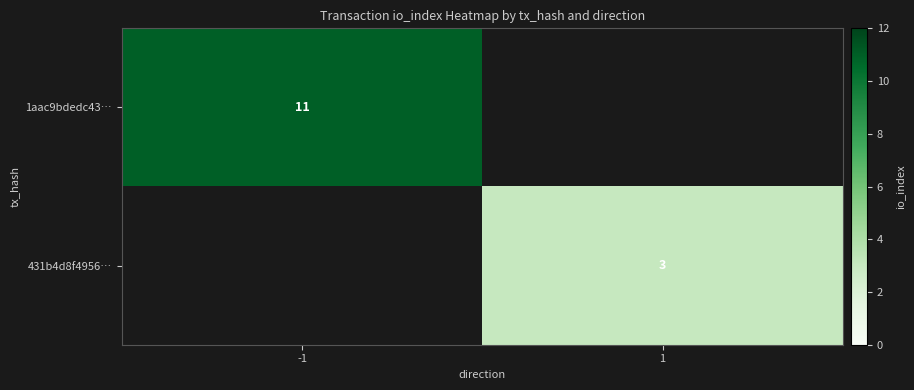

The value of 1aac9bdedc43… at -1 is 2. True or false?

False